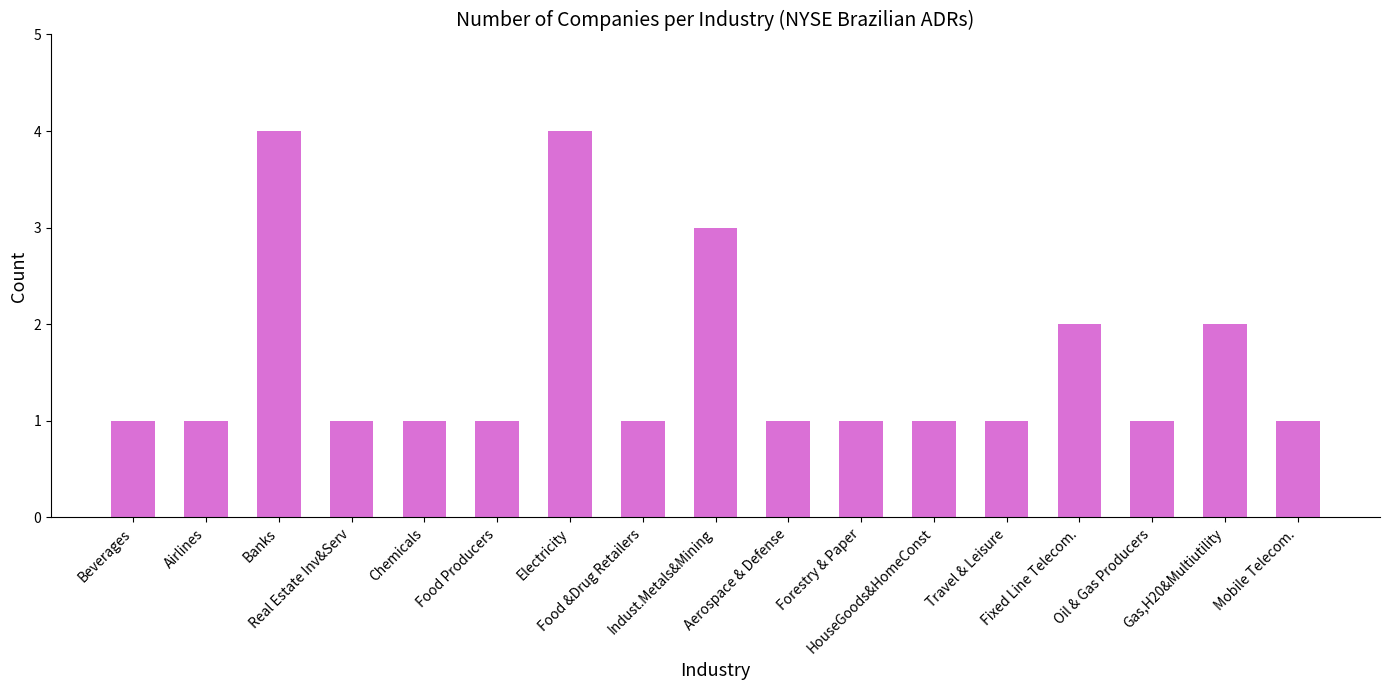

What is the sum of all values?

27